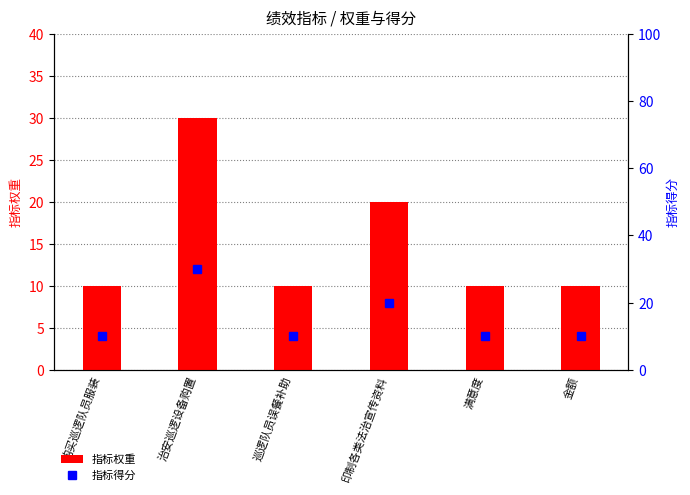

What is the minimum value for 指标得分?

10